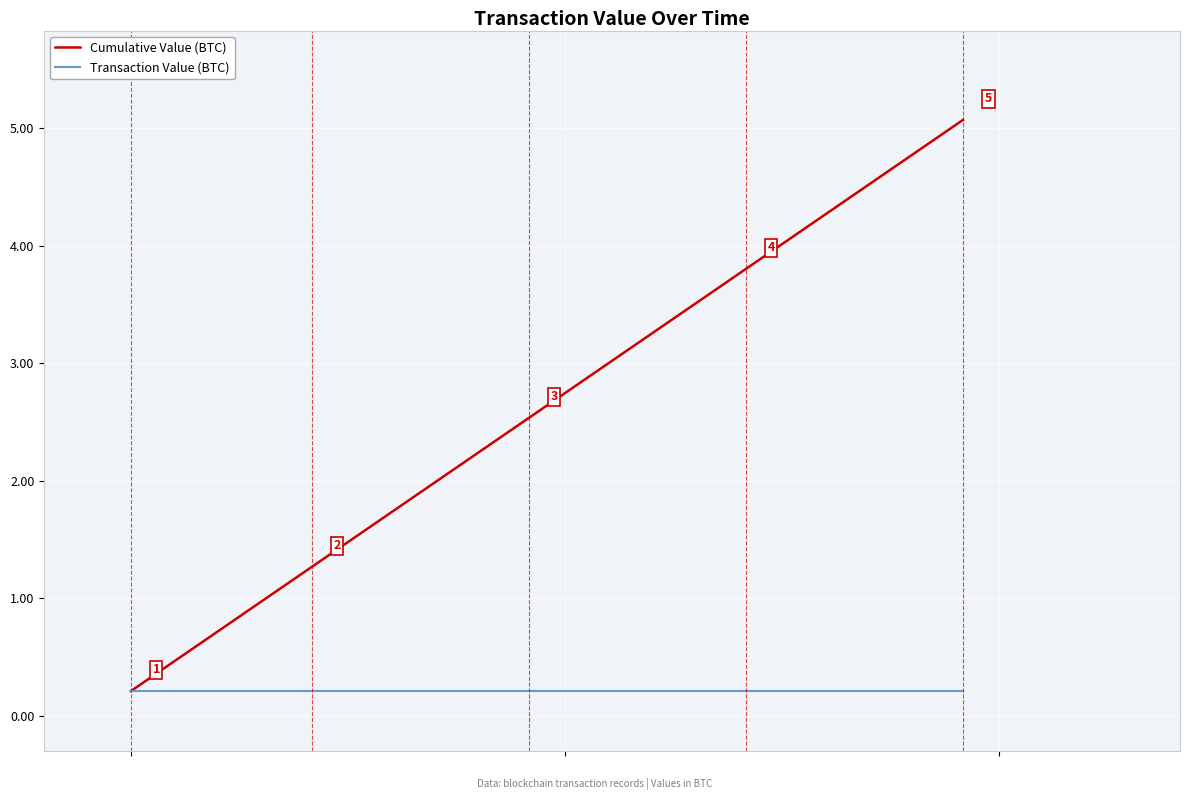

Which series has the largest total across all categories?

Cumulative Value (BTC)